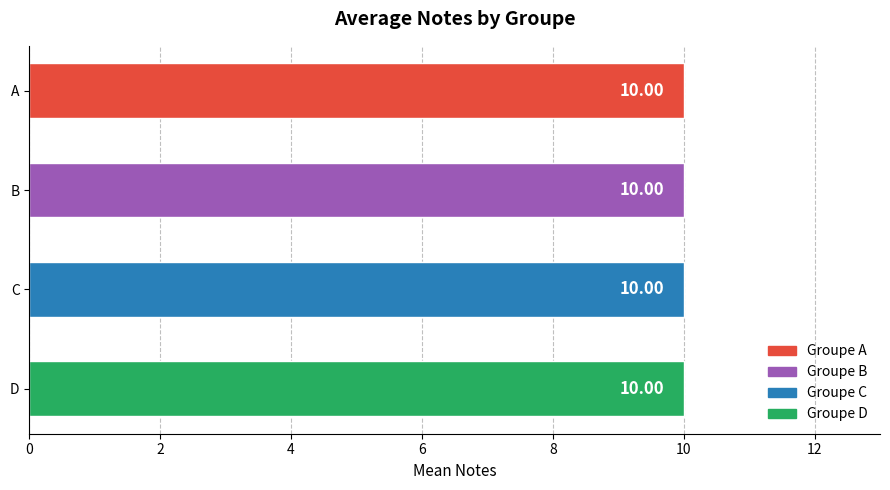

How many bars are there in total?

4